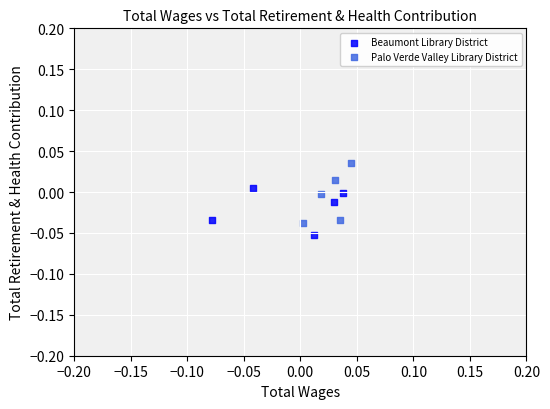

Which series has the largest Y range (max minus min)?

Palo Verde Valley Library District